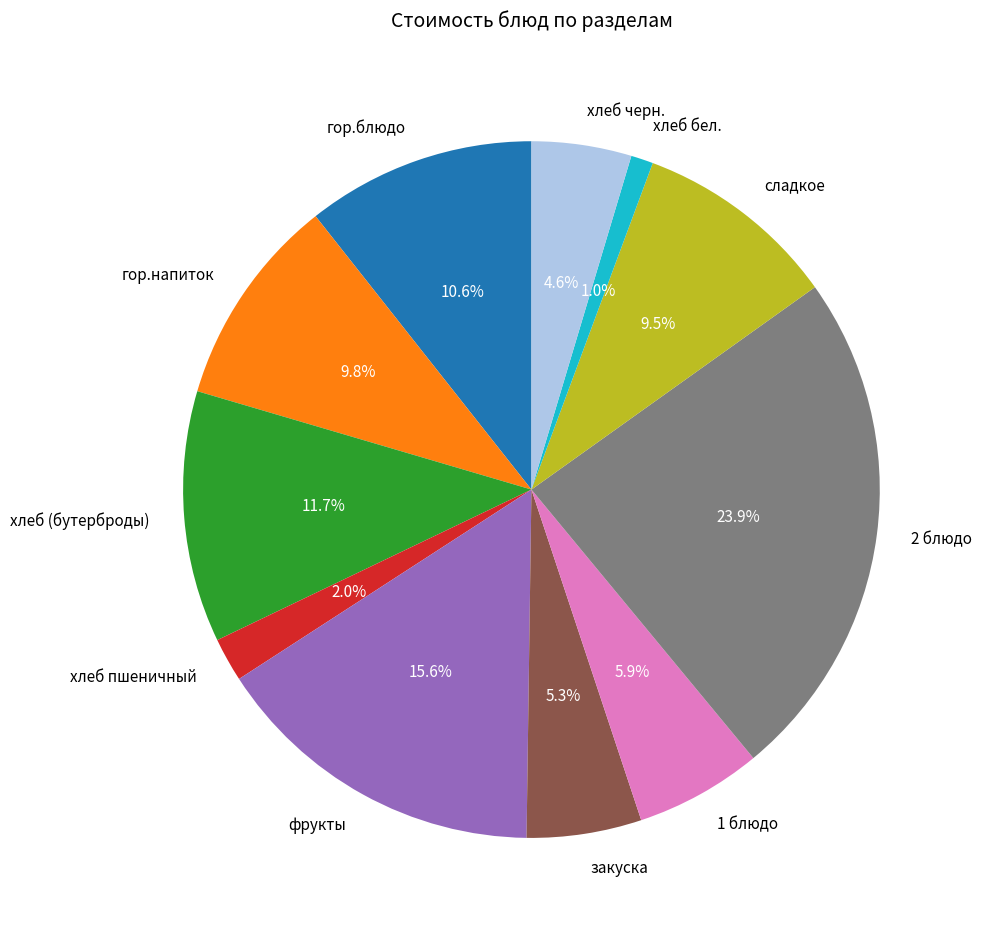

To the nearest percent, what percentage of the pie is гор.напиток?

10%